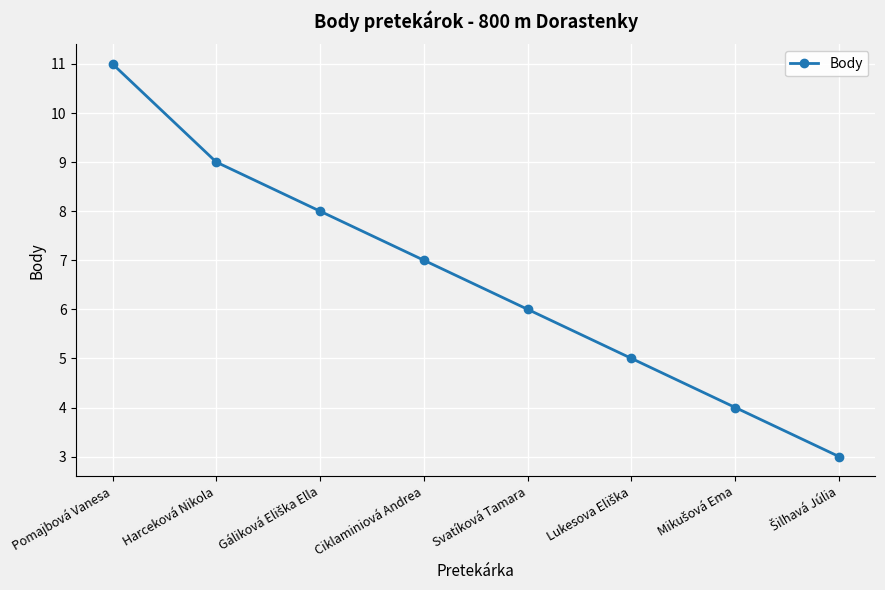

What is the difference between the second highest and second lowest values?

5